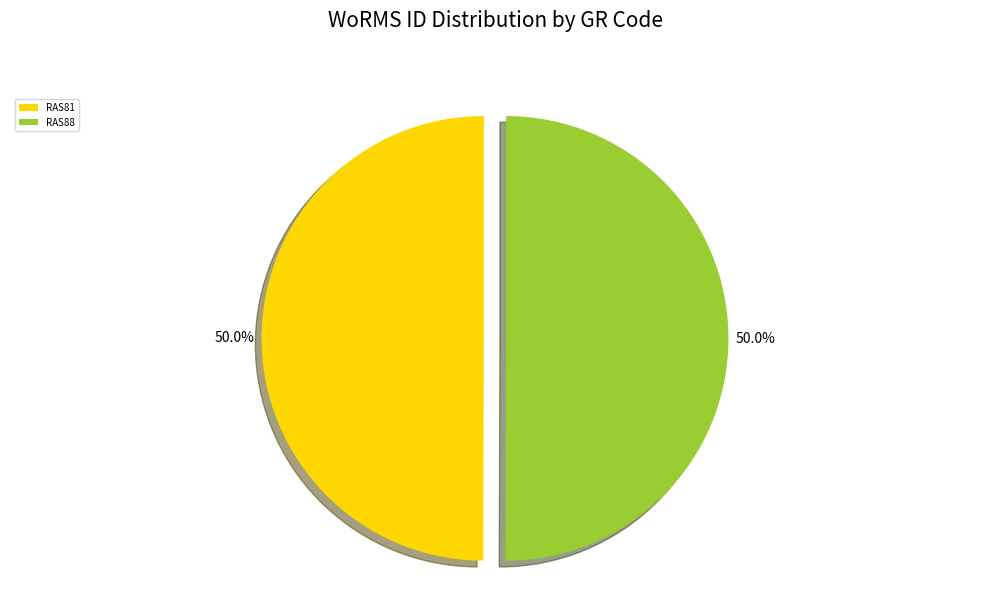

How much of the chart is everything except RAS81?

50.0%